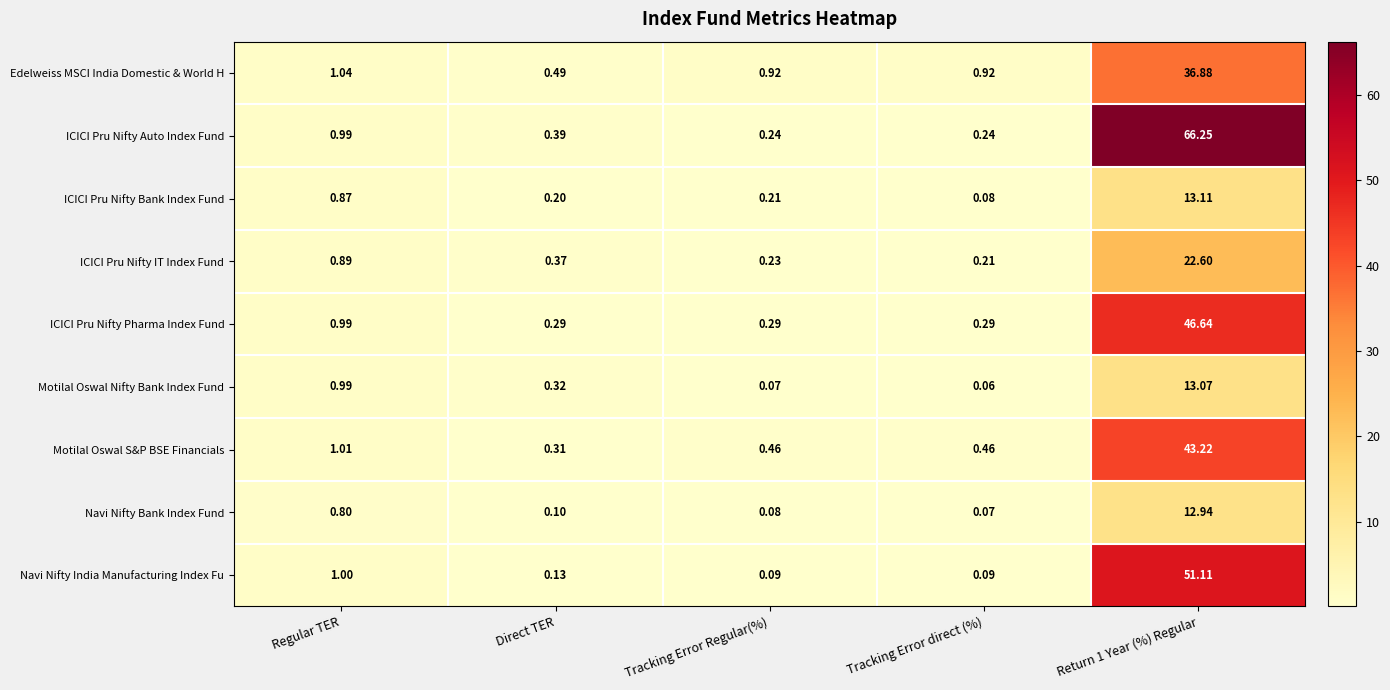

Which series has the largest total across all categories?

ICICI Pru Nifty Auto Index Fund